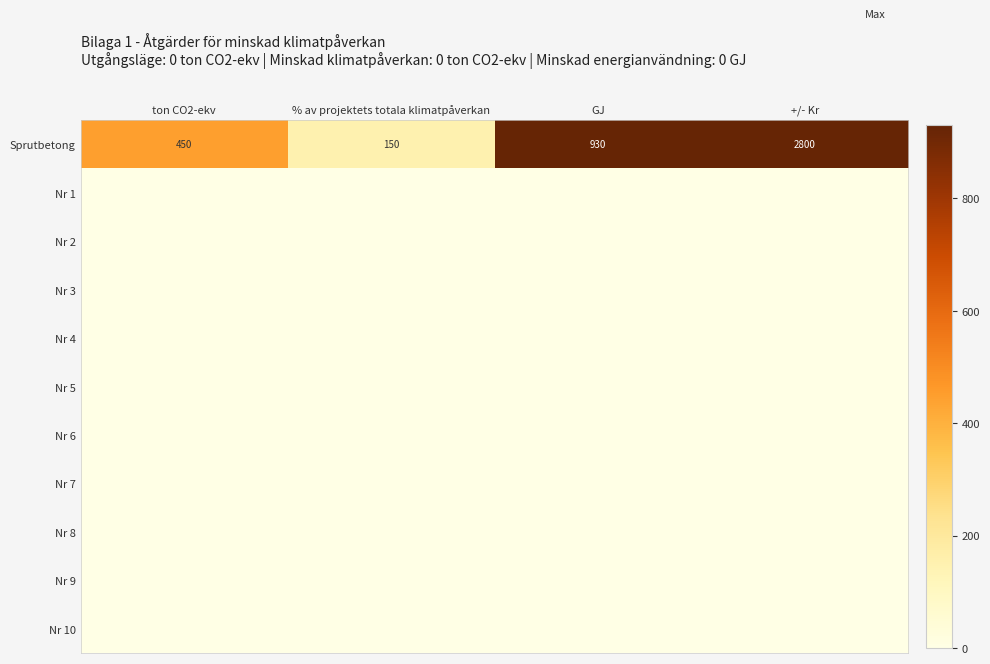

Which category has the lowest value across all series?

ton CO2-ekv